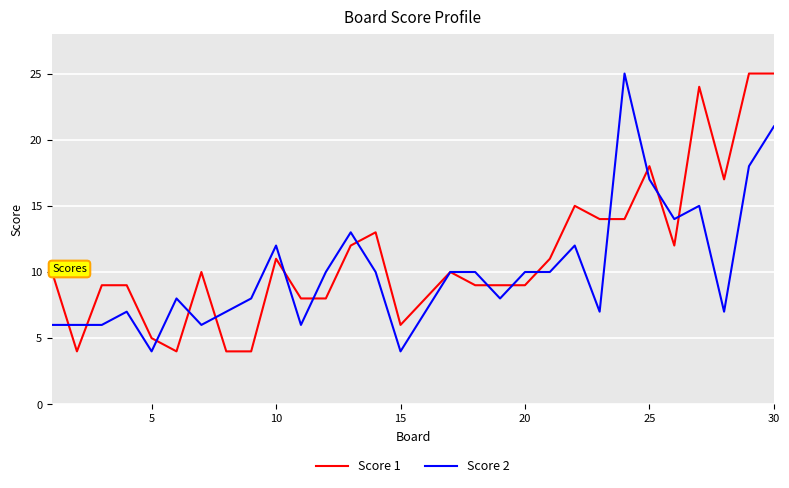

What is the maximum value for Score 1?

25